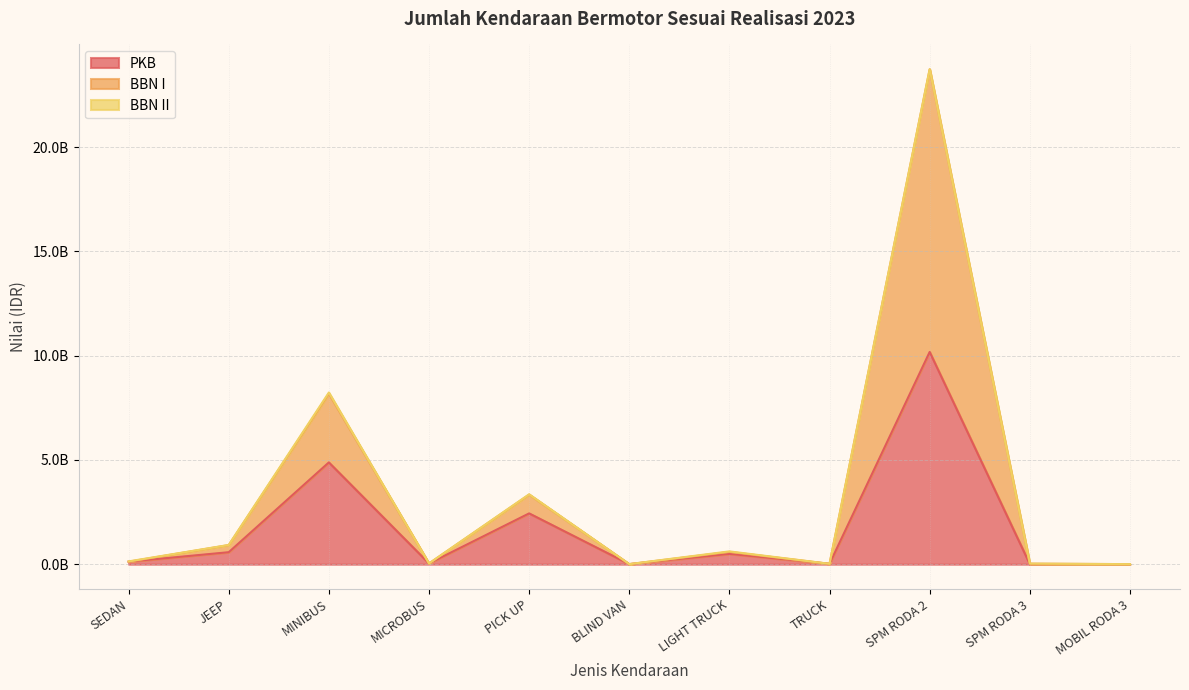

Does the chart have visible grid lines?

Yes